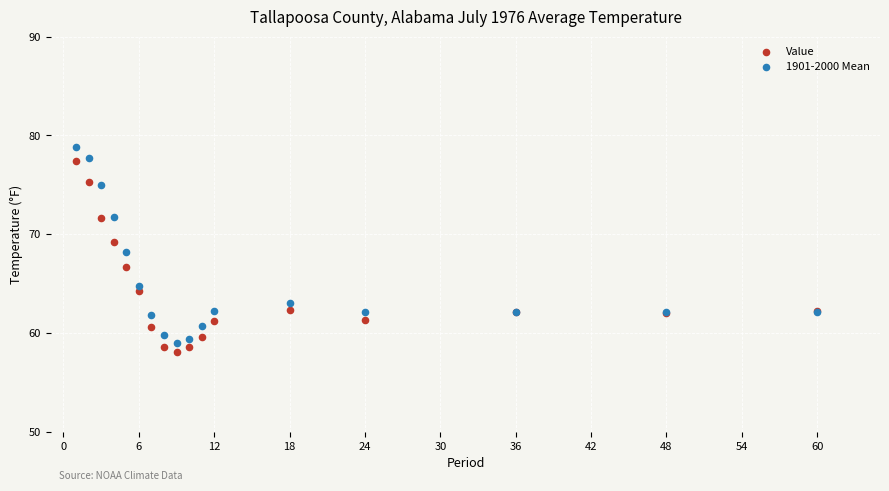

Which series has the widest spread of Y values?

1901-2000 Mean